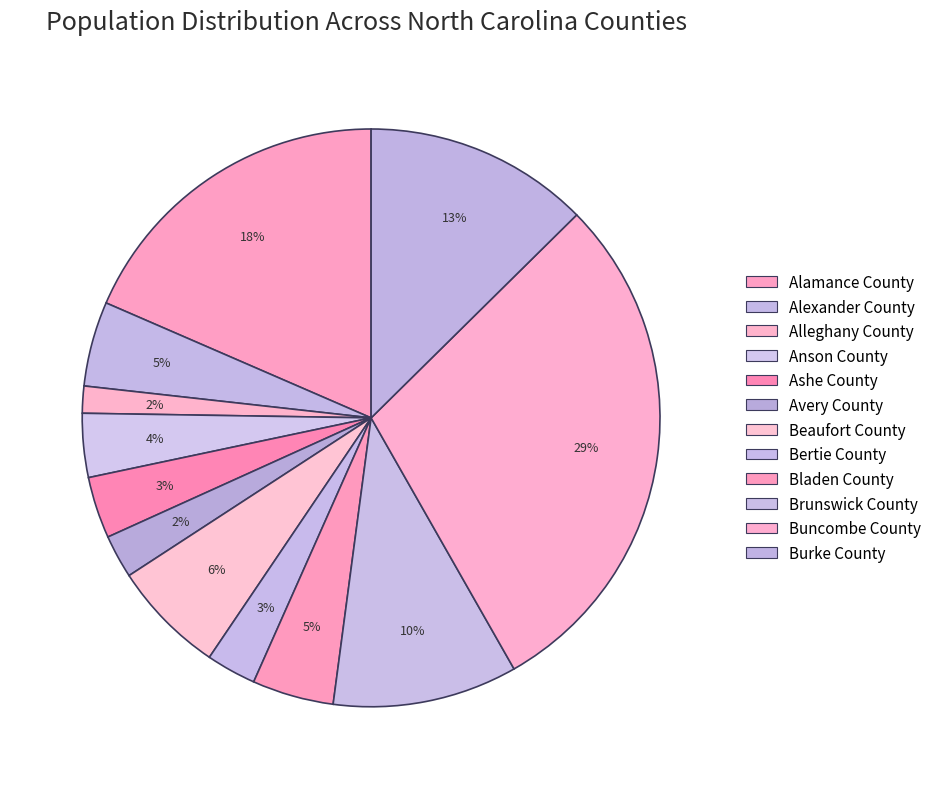

How much of the chart is everything except Buncombe County?

70.8%